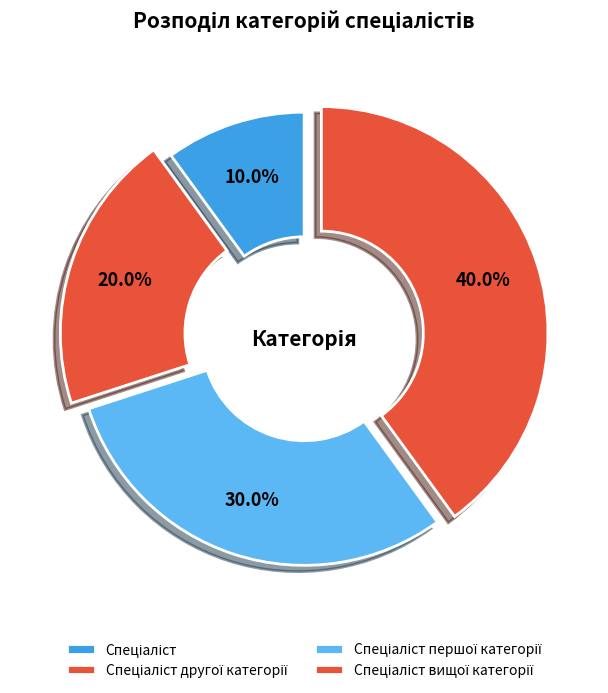

To the nearest percent, what percentage of the pie is Спеціаліст другої категорії?

20%